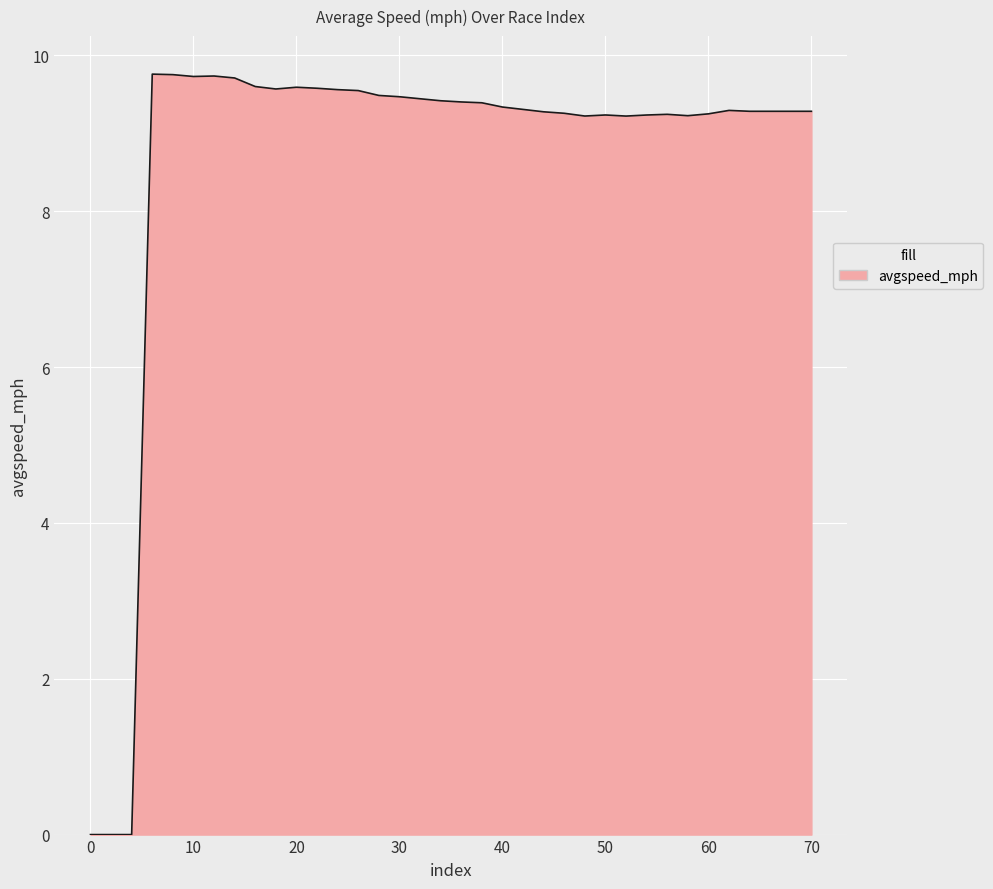

What is the greatest value displayed?

9.8